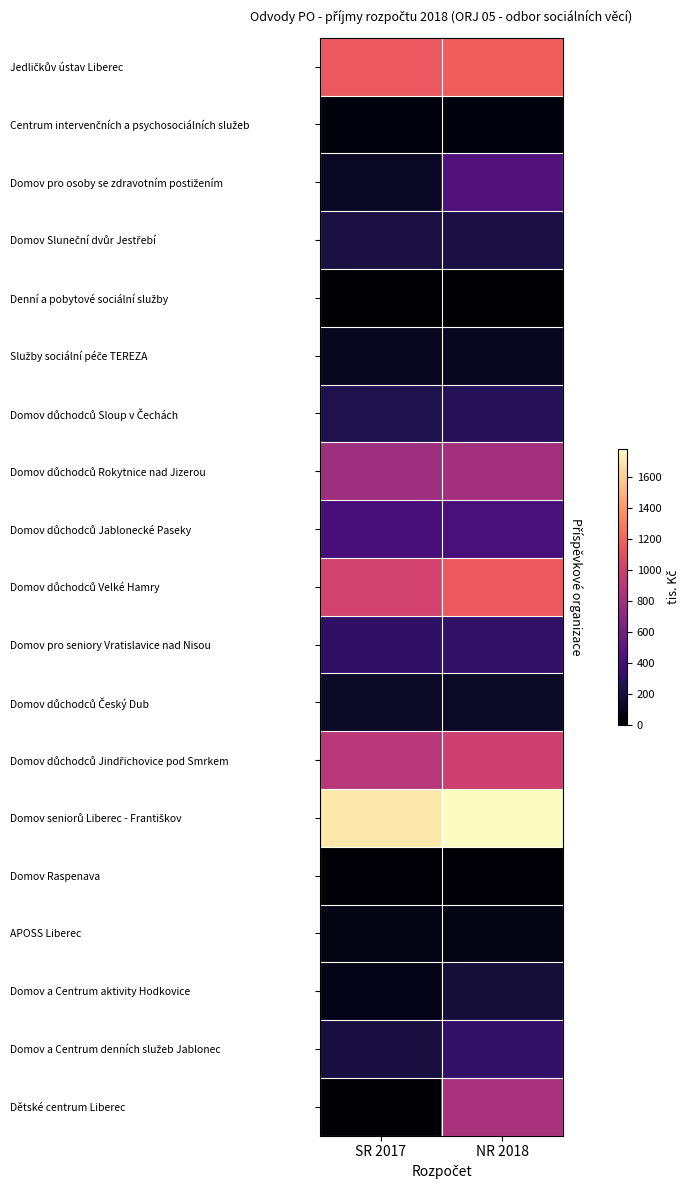

At SR 2017, list the series in order from smallest to largest.

Dětské centrum Liberec, Denní a pobytové sociální služby, Domov Raspenava, Centrum intervenčních a psychosociálních služeb, APOSS Liberec, Domov a Centrum aktivity Hodkovice, Služby sociální péče TEREZA, Domov pro osoby se zdravotním postižením, Domov důchodců Český Dub, Domov a Centrum denních služeb Jablonec, Domov Sluneční dvůr Jestřebí, Domov důchodců Sloup v Čechách, Domov pro seniory Vratislavice nad Nisou, Domov důchodců Jablonecké Paseky, Domov důchodců Rokytnice nad Jizerou, Domov důchodců Jindřichovice pod Smrkem, Domov důchodců Velké Hamry, Jedličkův ústav Liberec, Domov seniorů Liberec - Františkov